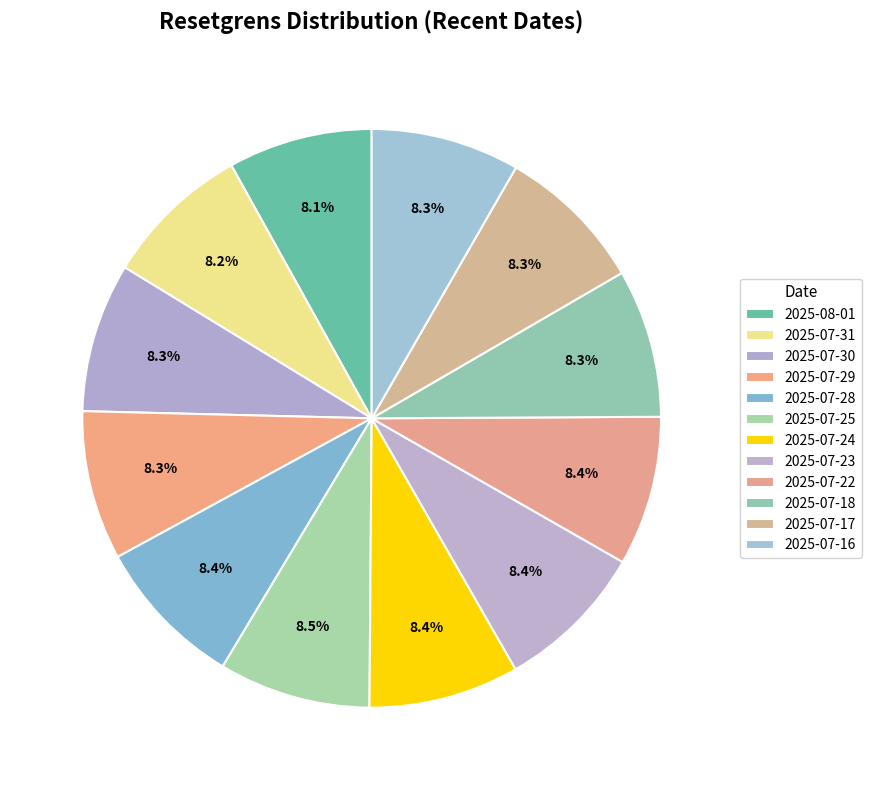

Which category has the smallest portion of the pie?

2025-08-01